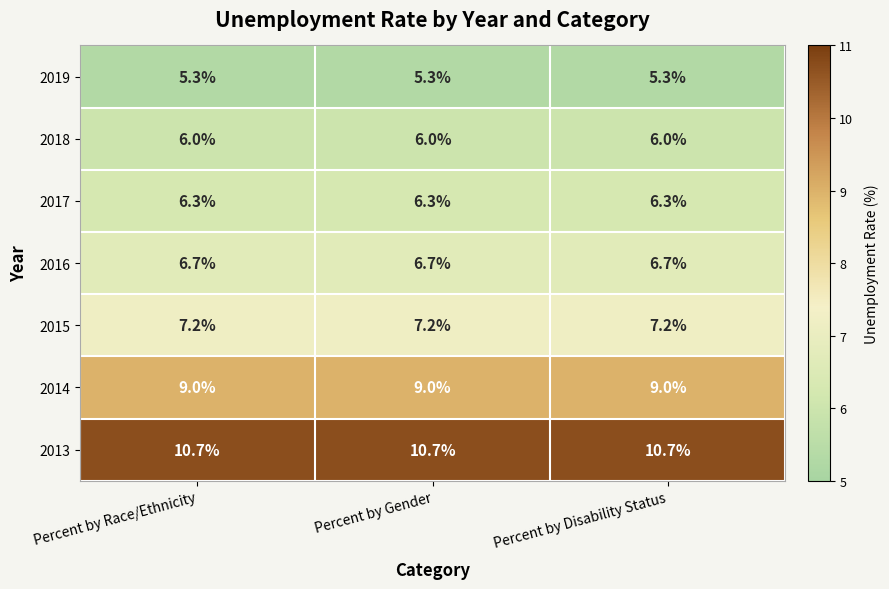

The 2016 series shows 1.8 at Percent by Gender. True or false?

False